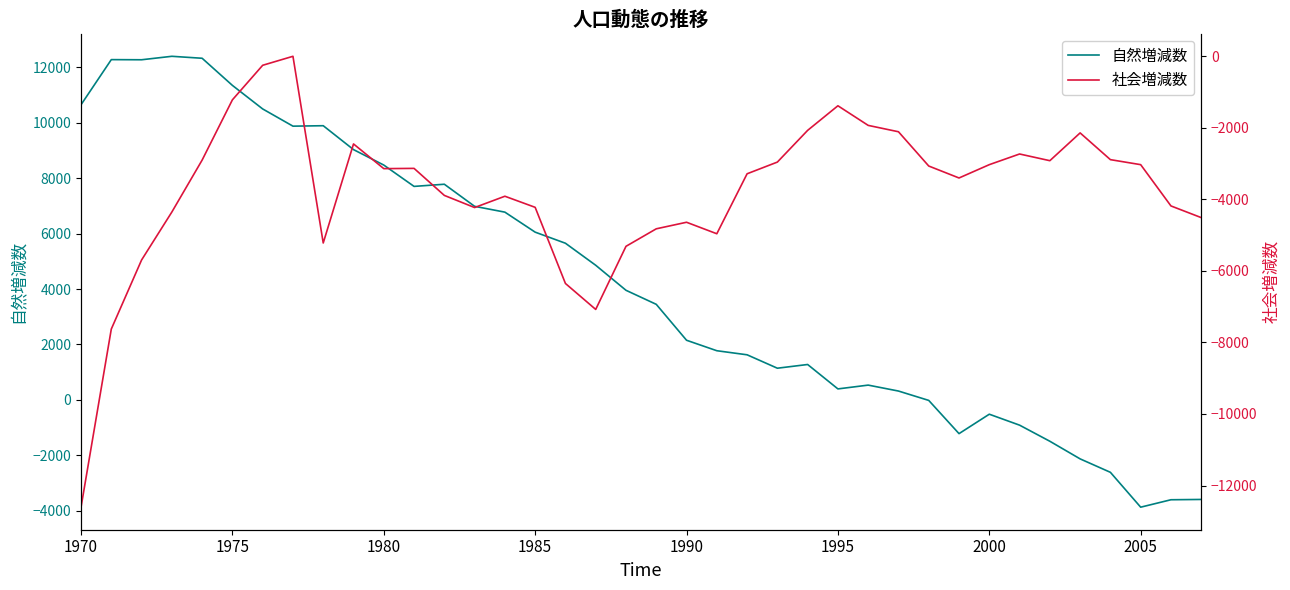

What is the difference between the maximum and minimum values in the 社会増減数 series?

12595